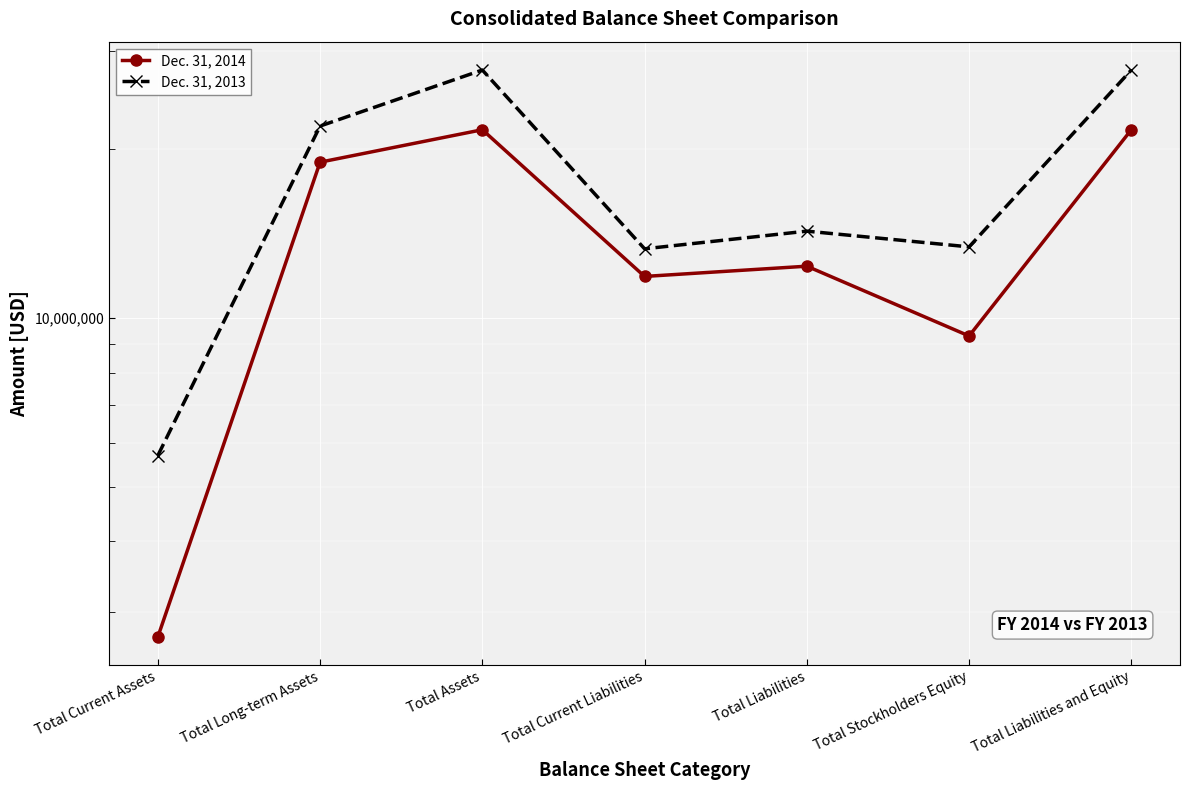

At which category is the sum across all series the highest?

Total Assets